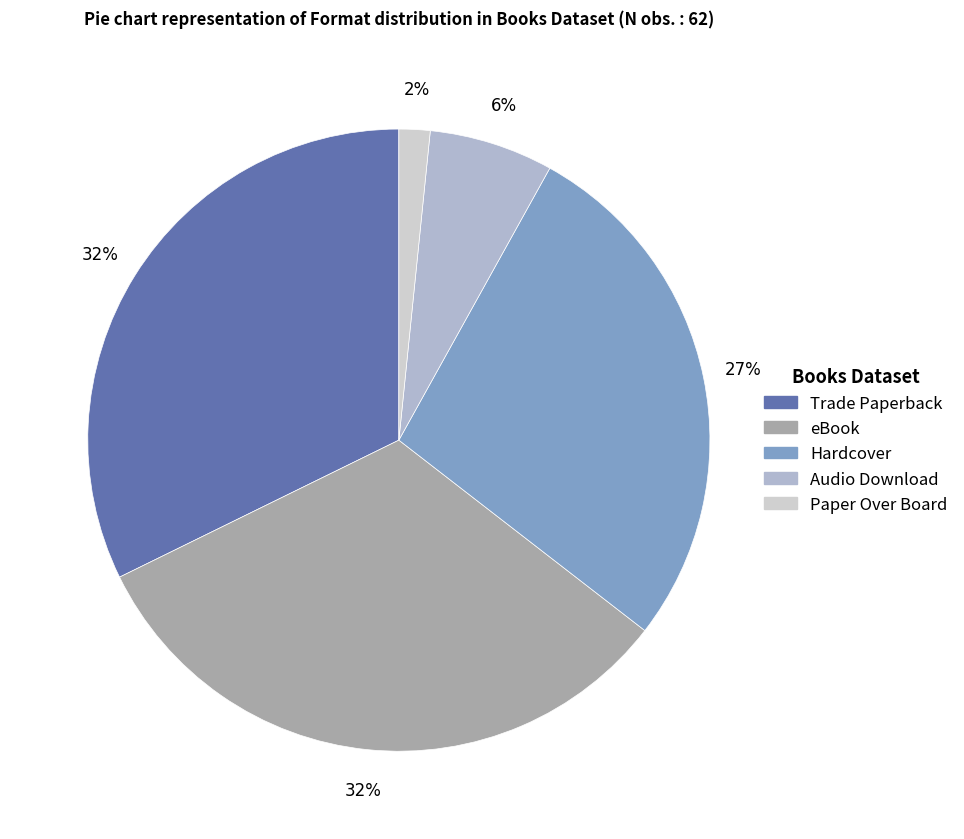

Which slice is the smallest?

Paper Over Board